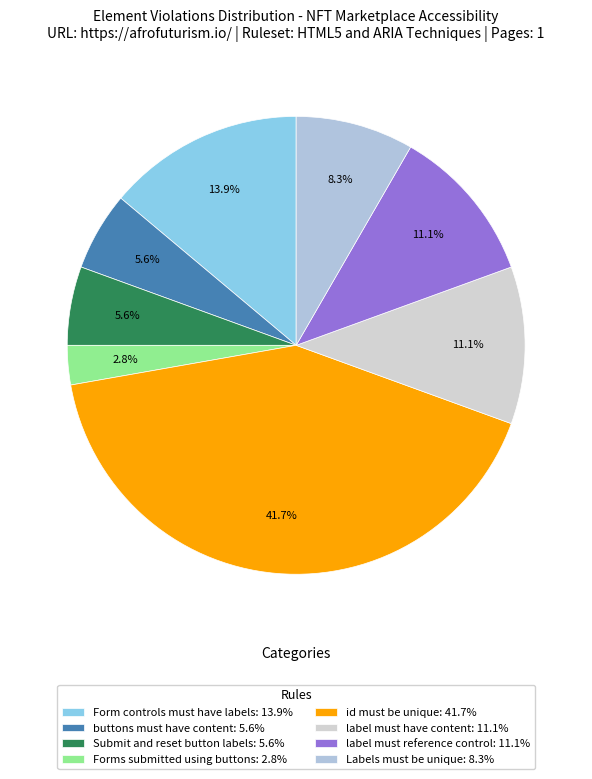

To the nearest percent, what percentage of the pie is buttons must have content?

6%